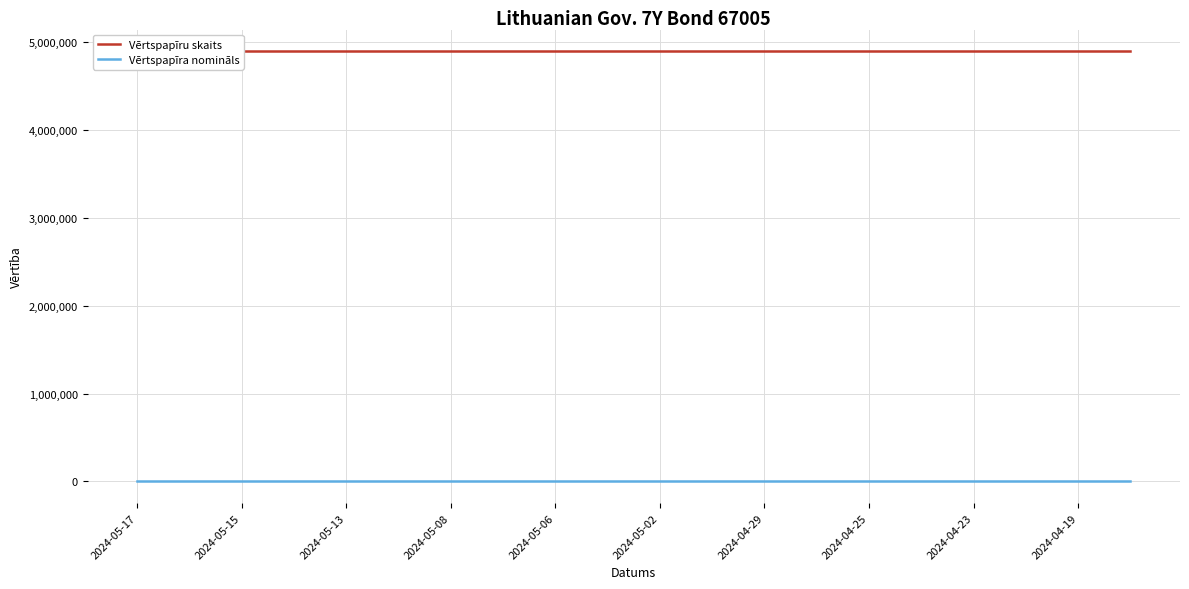

What are all the series names shown in the legend?

Vērtspapīru skaits, Vērtspapīra nomināls